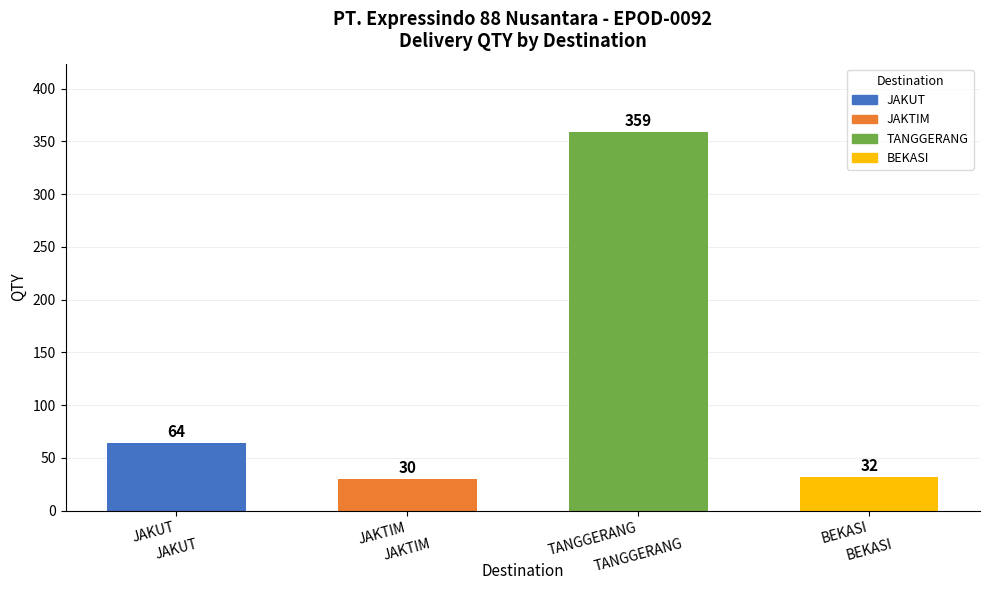

What is the change in value from JAKUT to JAKTIM?

-34